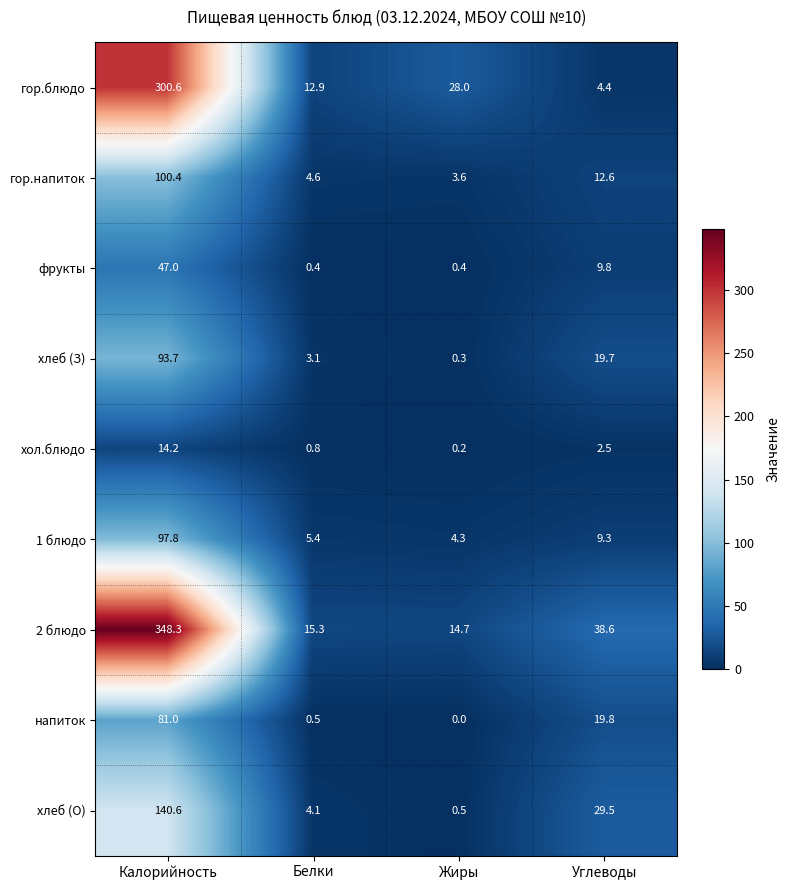

What is the spread (max minus min) of values at Жиры?

28.0